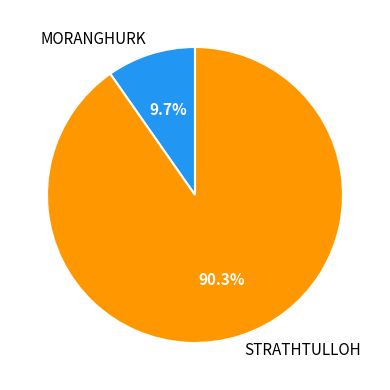

Which has a higher value, MORANGHURK or STRATHTULLOH?

STRATHTULLOH